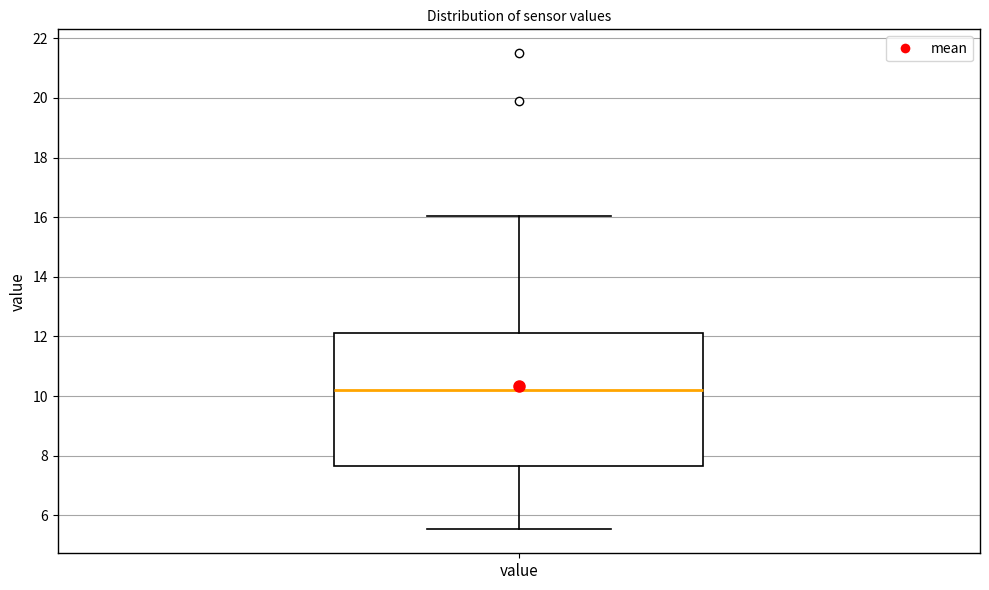

Read this box plot against the y-axis: the position of the median line, the range covered by the box, and the ends of both whiskers. The values are not printed on the chart, so give them approximately, as read against the axis.

median 10.2, box 7.6 to 12.2, whiskers 5.6 to 16.0